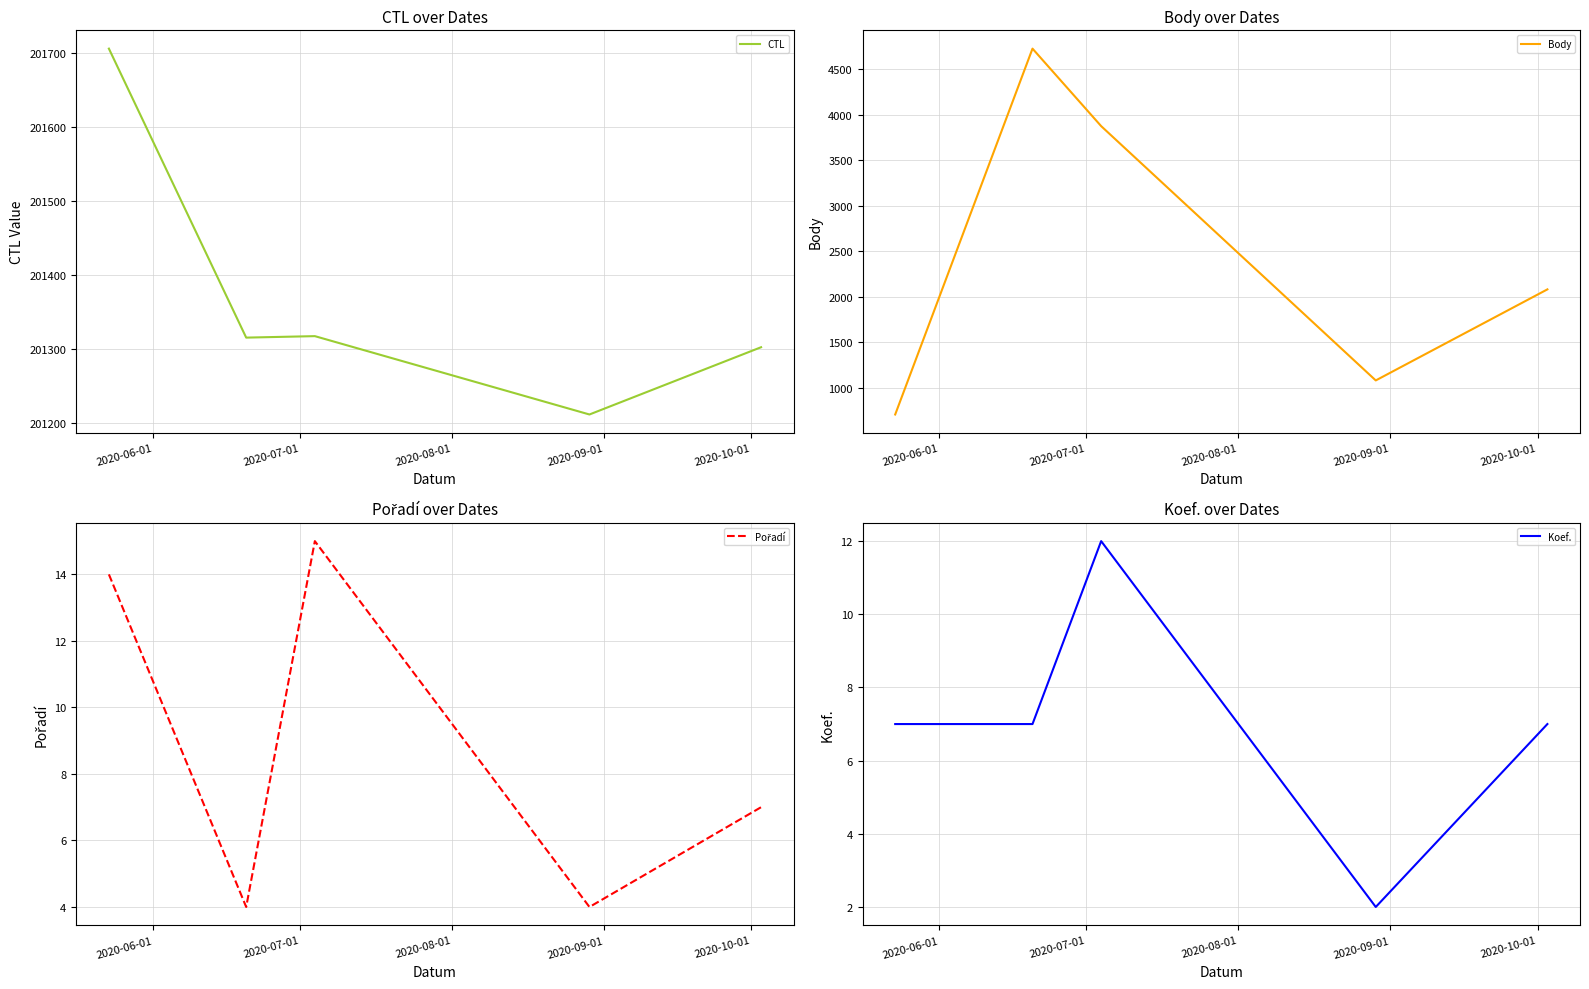

What is the minimum value for CTL?

201211